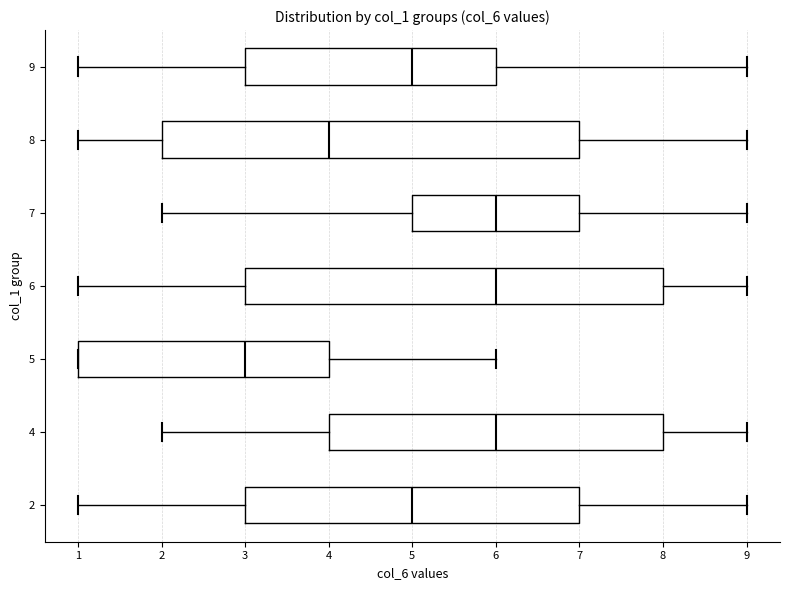

Reading bottom to top, read every box against the x-axis: the position of its median line, the range the box covers, and the ends of its whiskers. The values are not printed on the chart, so give them approximately, as read against the axis.

2: median 5, box 3 to 7, whiskers 1 to 9
4: median 6, box 4 to 8, whiskers 2 to 9
5: median 3, box 1 to 4, whiskers 1 to 6
6: median 6, box 3 to 8, whiskers 1 to 9
7: median 6, box 5 to 7, whiskers 2 to 9
8: median 4, box 2 to 7, whiskers 1 to 9
9: median 5, box 3 to 6, whiskers 1 to 9